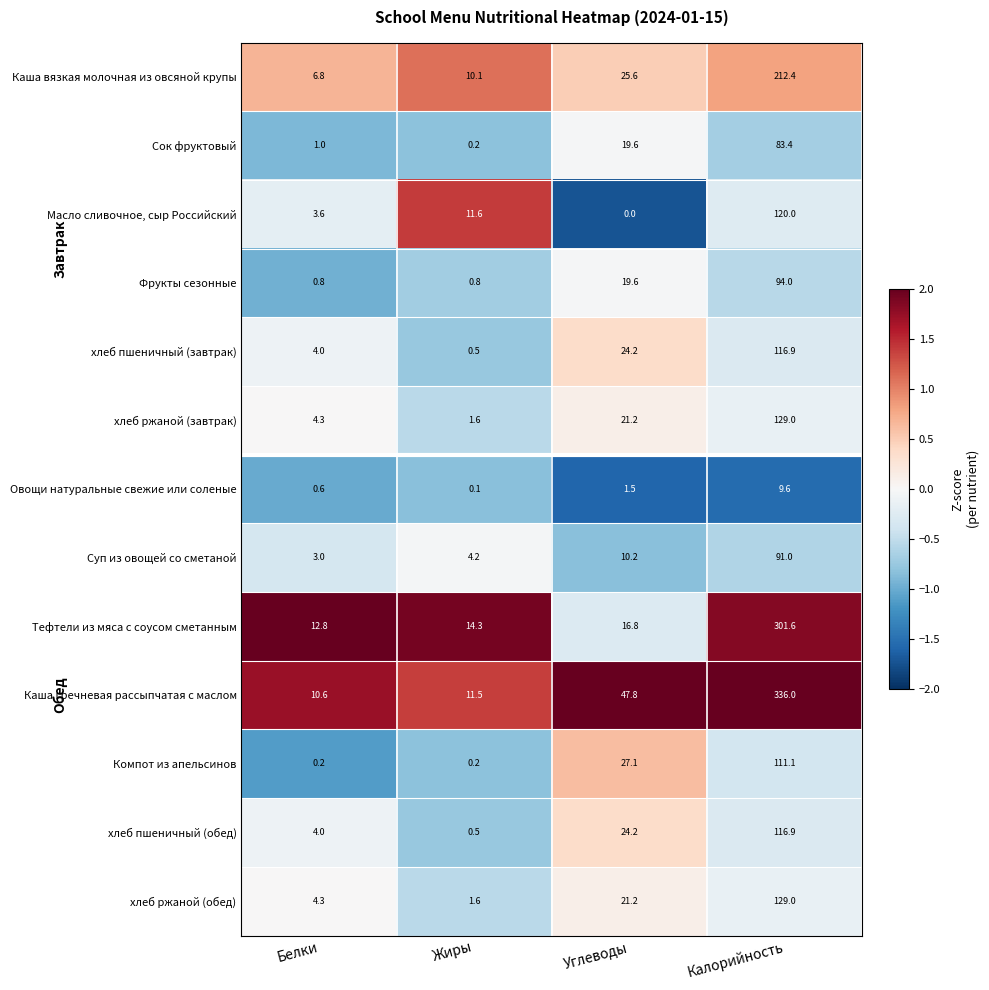

Between Белки and Жиры, which series saw the biggest shift?

Масло сливочное, сыр Российский